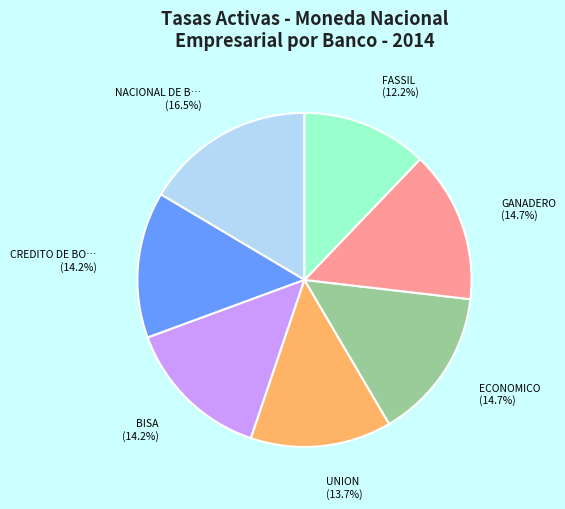

Is there a majority slice in this chart?

No